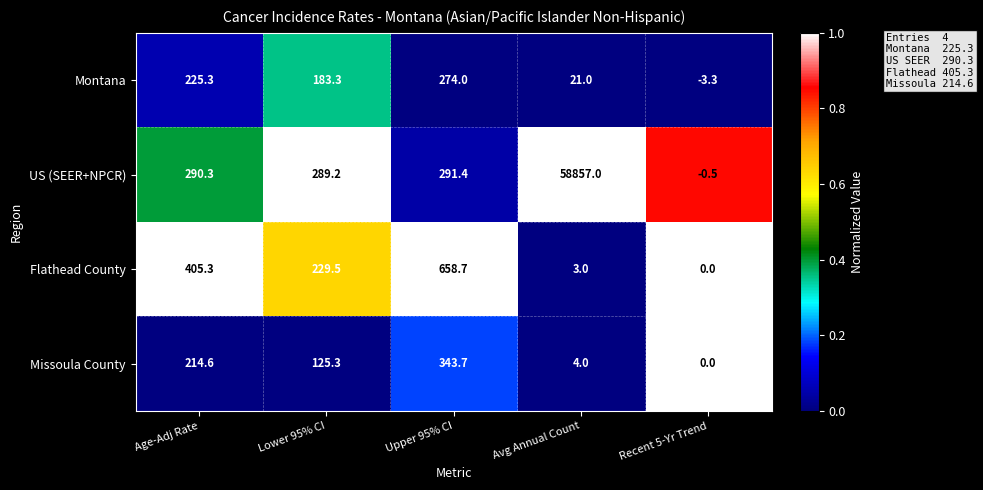

At which label is Missoula County closest to 171?

Age-Adj Rate